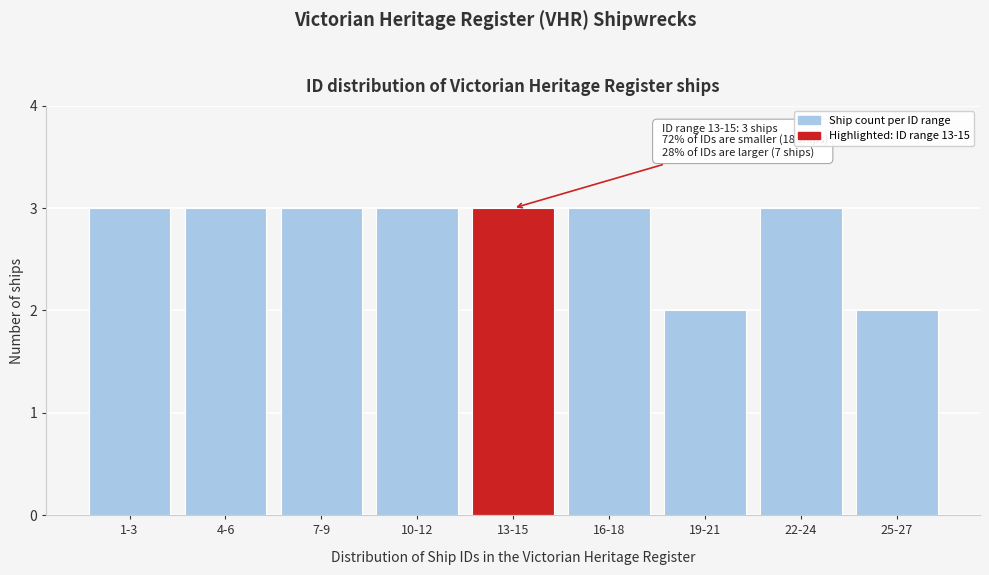

Reading right to left, list all the values displayed in this chart.

2	3	2	3	3	3	3	3	3